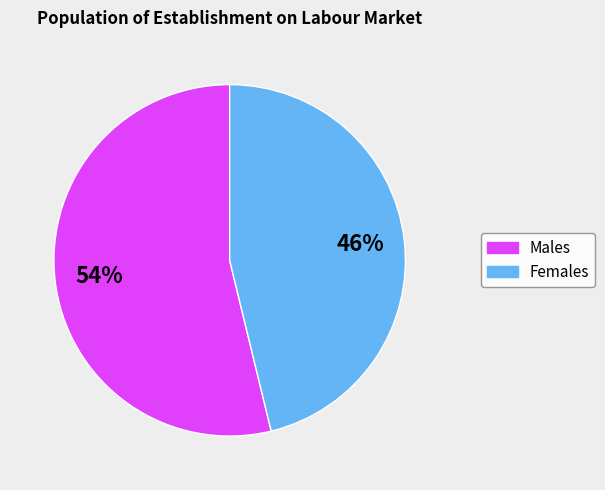

To the nearest percent, what is the difference between the largest and smallest slice percentages?

8%